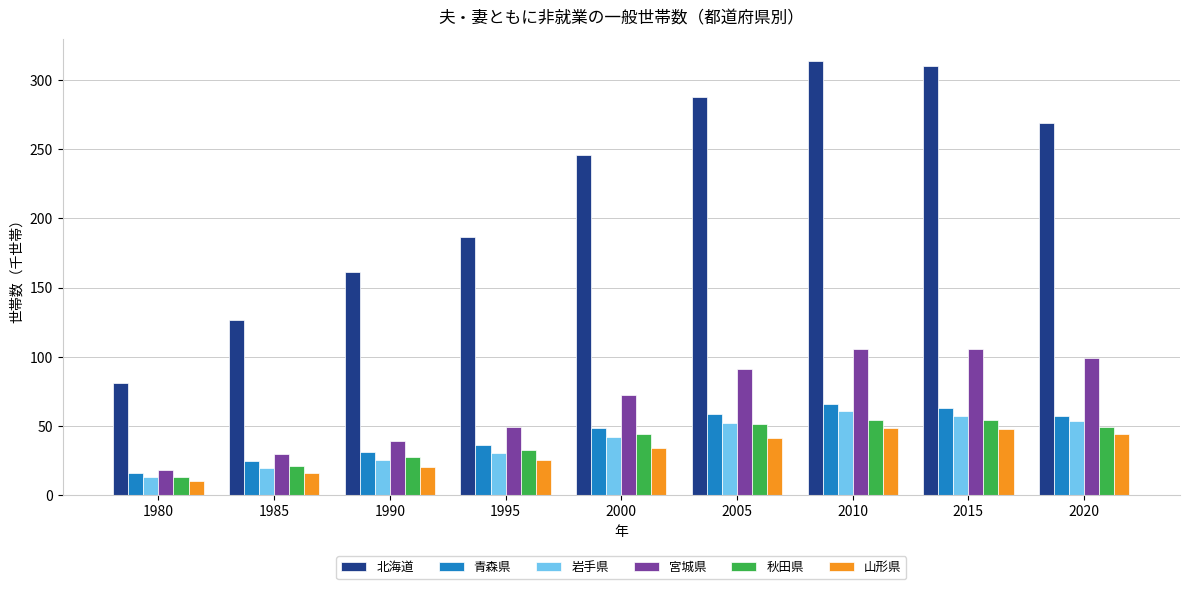

Does the chart contain stacked bars?

No